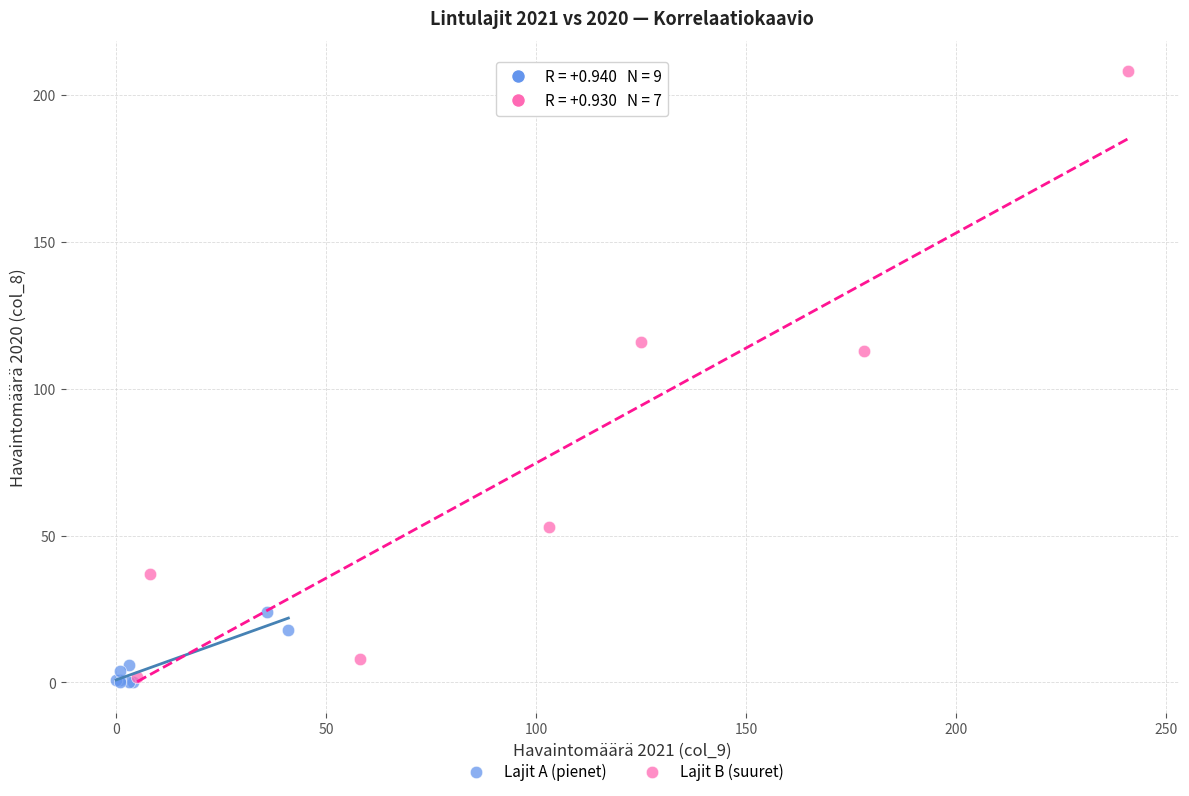

Which series reaches the minimum Y coordinate?

Lajit A (pienet)